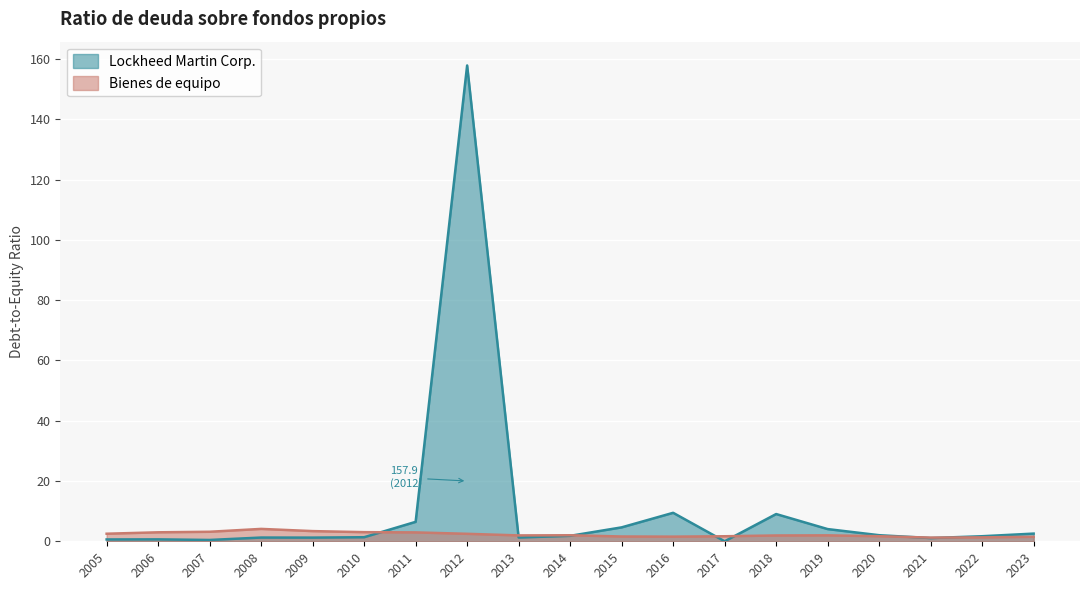

At 2018, list the series in order from largest to smallest.

Lockheed Martin Corp., Bienes de equipo